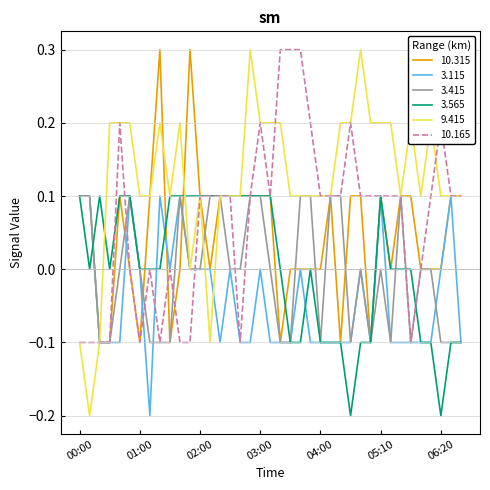

What is the maximum value for 10.165?

0.3